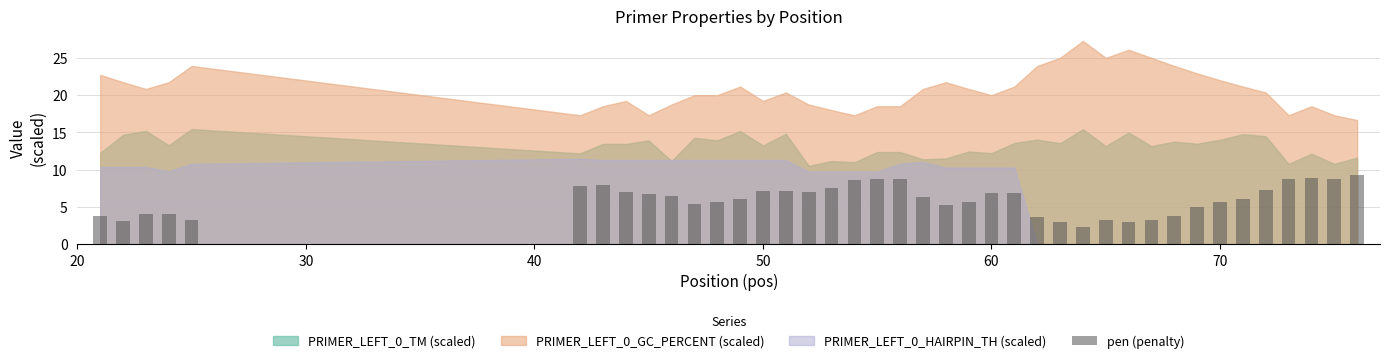

What is the value of the 10th bar from the left?

6.5